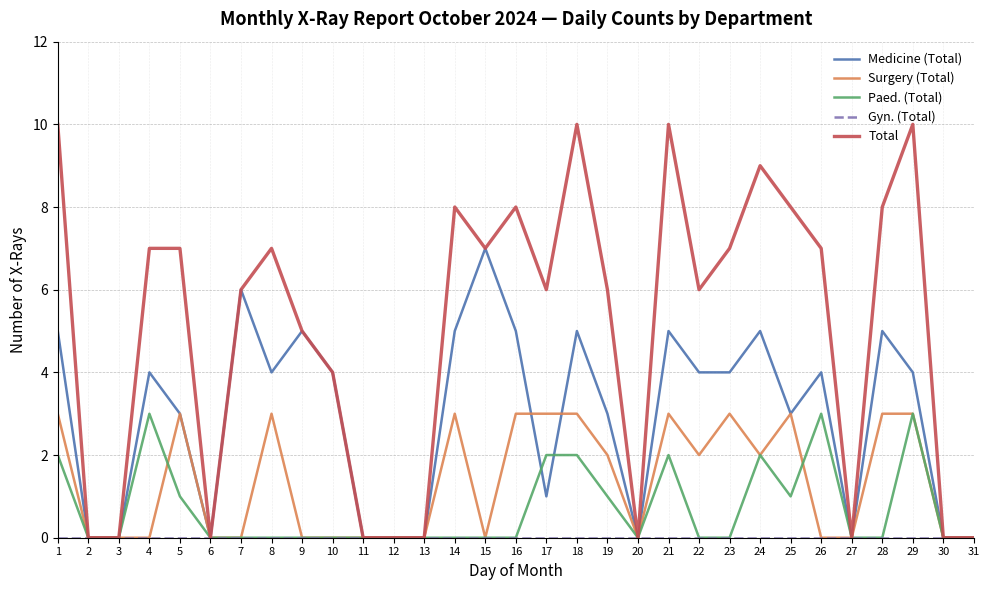

What is the total value across all series at 15?

14